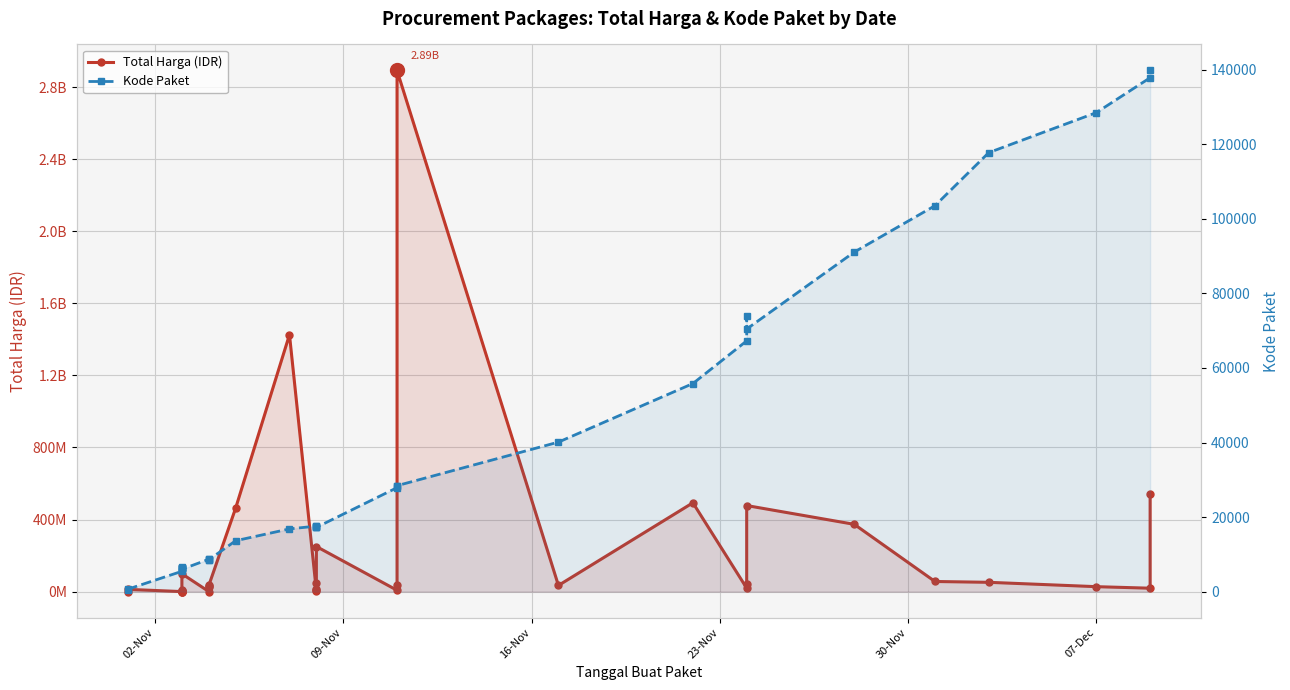

In Kode Paket, how many points are lower than both neighbors (excluding endpoints)?

7